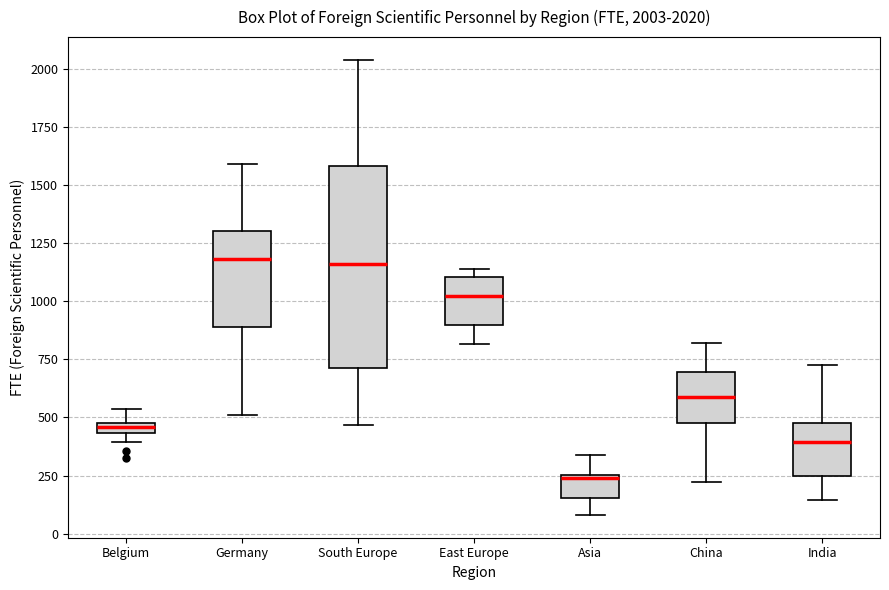

Which box is the tallest, from its lower edge to its upper edge?

South Europe